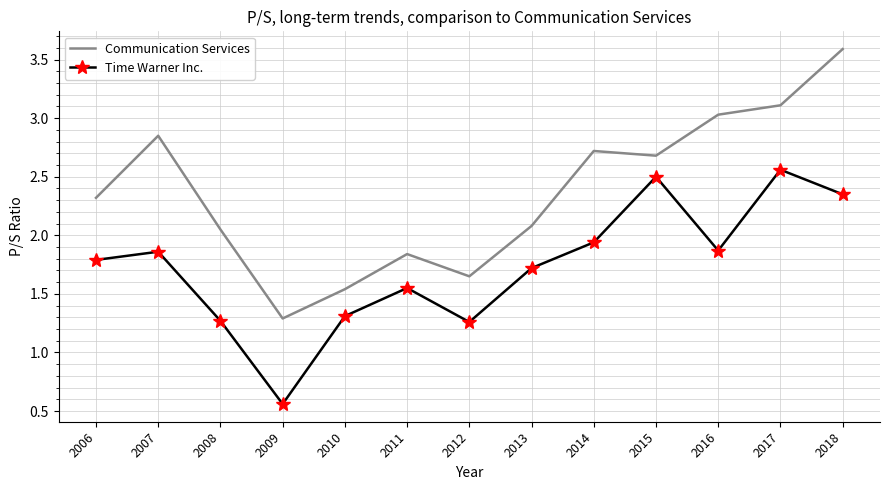

What is the difference between the maximum and minimum values in the Communication Services series?

2.3